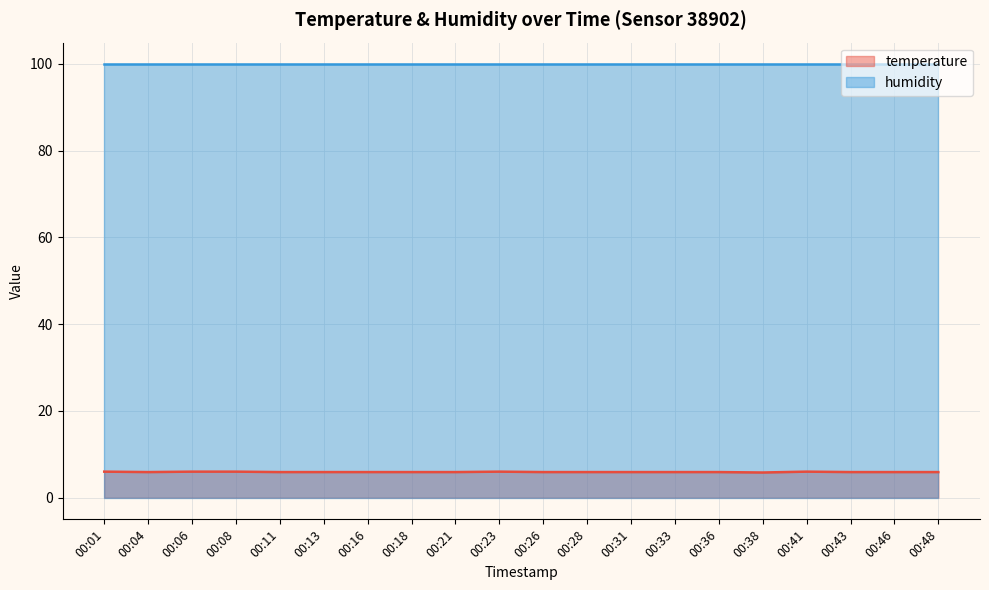

What is the difference between the maximum and minimum values?

0.2